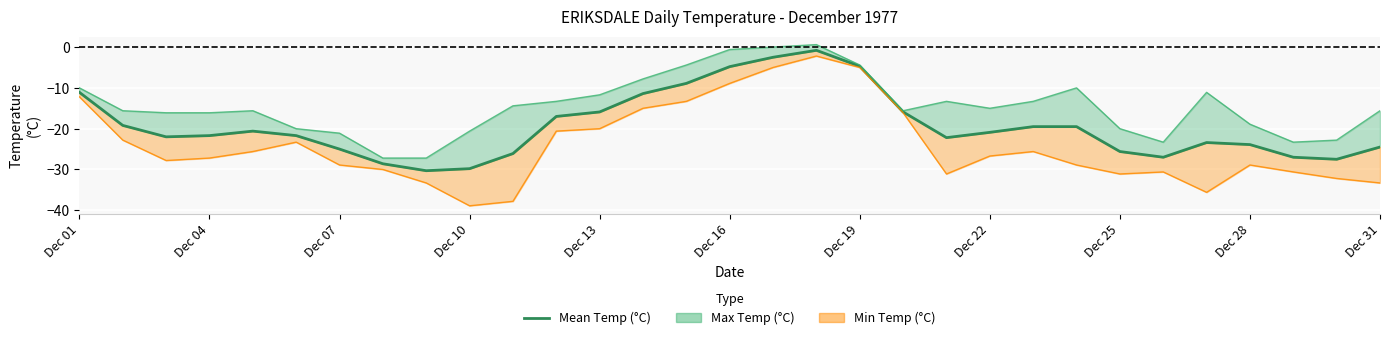

How many interior local peaks (higher than both neighbors) does the data have?

3